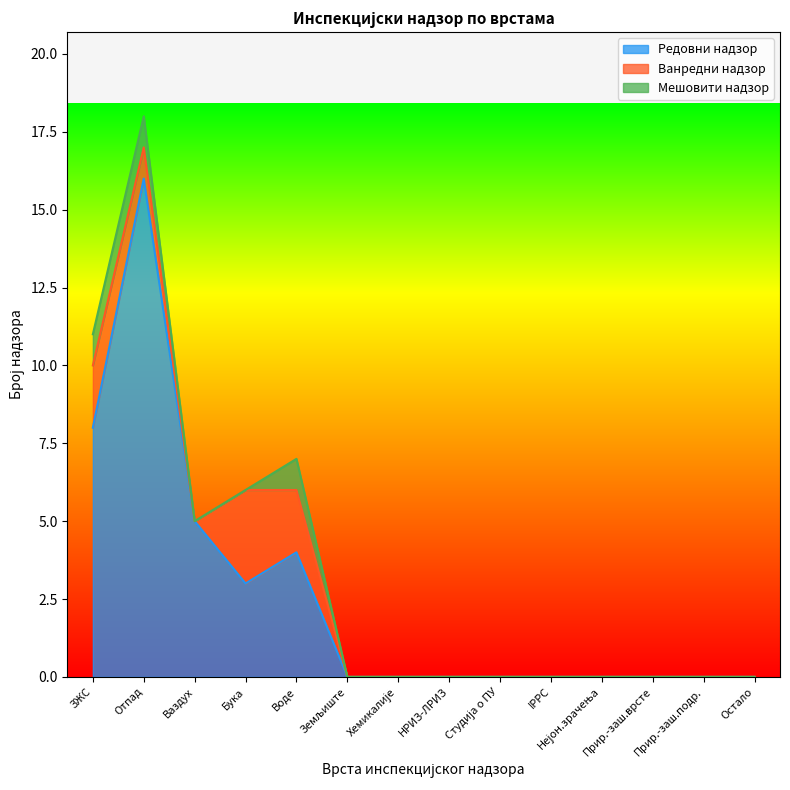

What is the sum of the Ванредни надзор values at ЗЖС and Отпад?

3